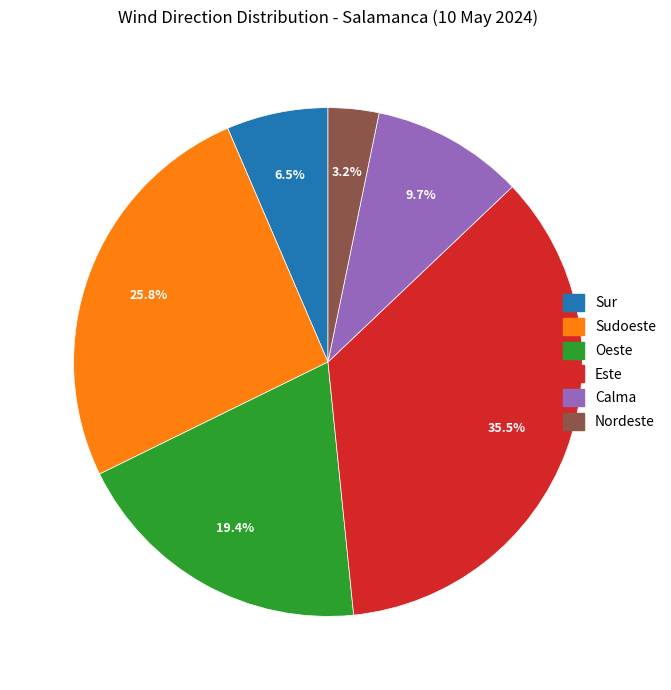

Which category has the smallest portion of the pie?

Nordeste